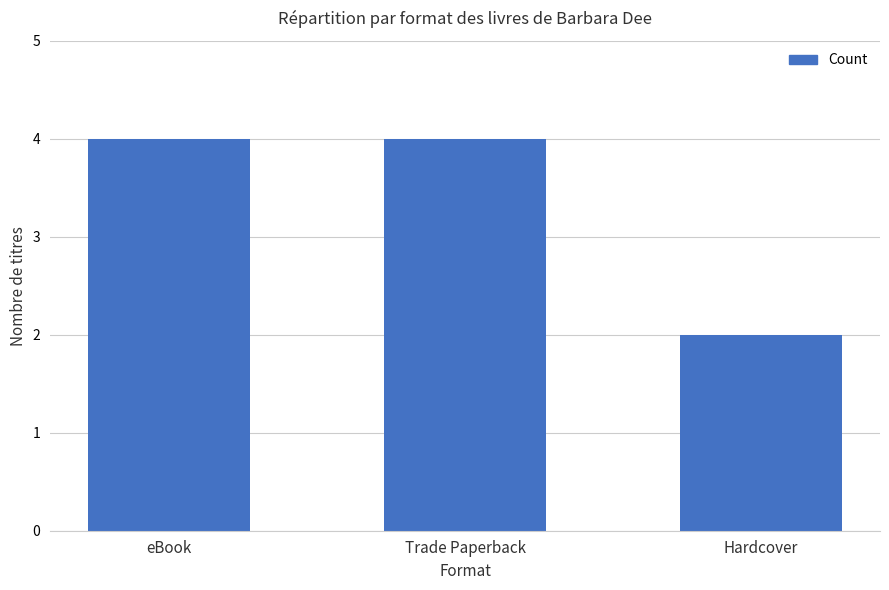

What is the label of the 2nd bar from the right?

Trade Paperback